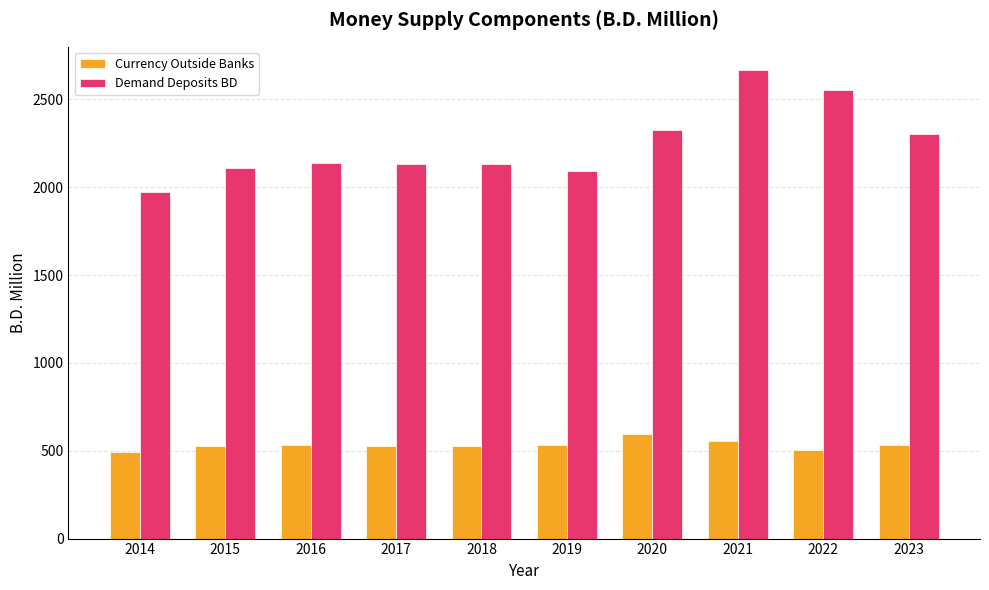

What is the average value of the Demand Deposits BD series?

2243.8